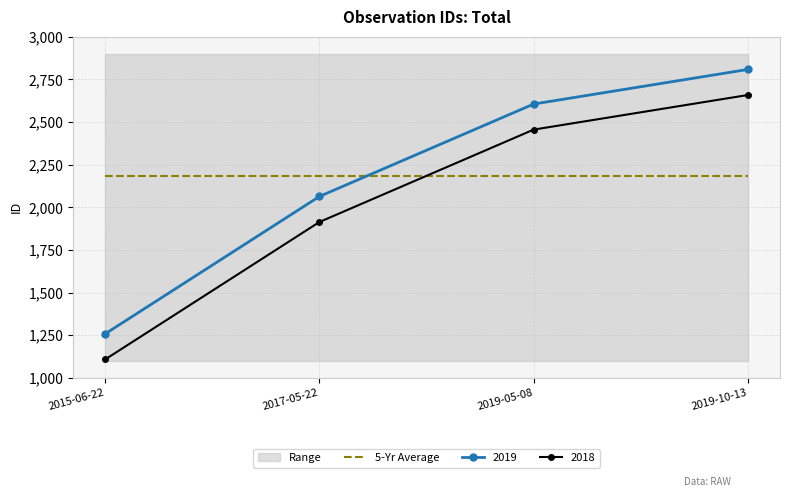

Is the value of 5-Yr Average at 2015-06-22 greater than the value of 2019 at 2015-06-22?

Yes